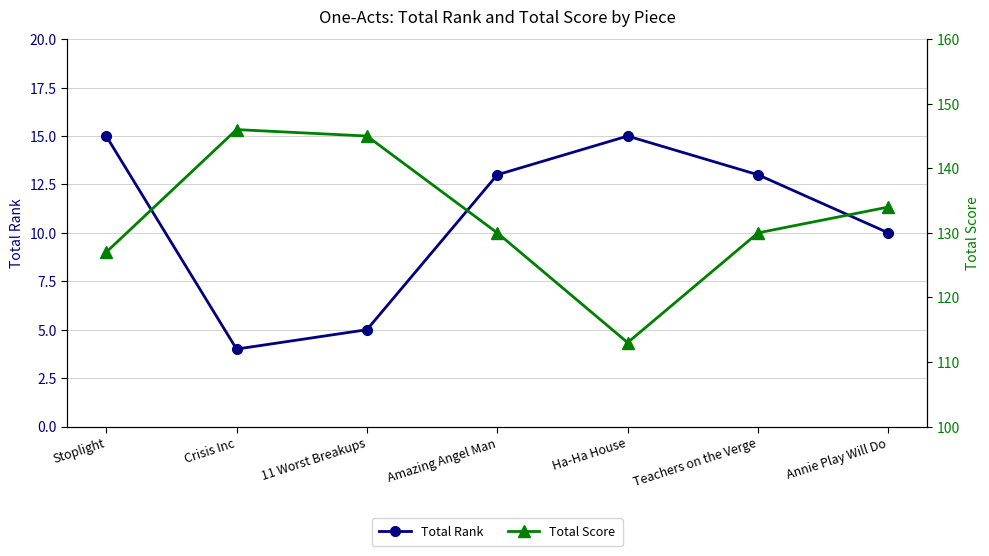

At which category does Total Score reach its first local valley?

Ha-Ha House